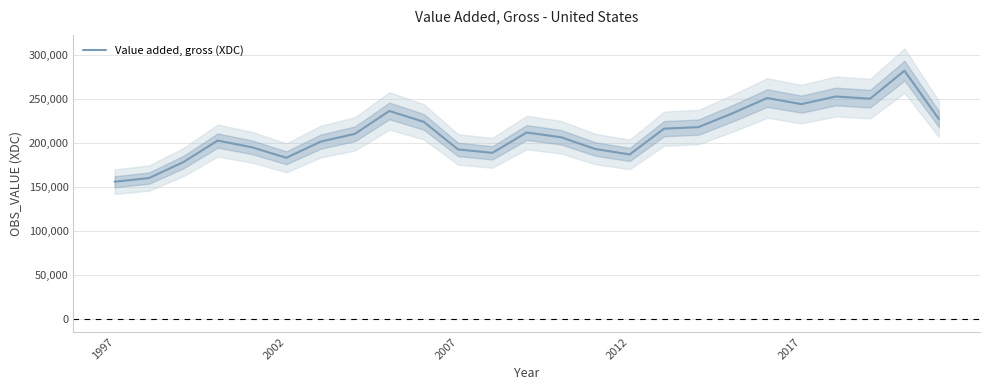

What is the maximum value for Value added, gross (XDC)?

282172